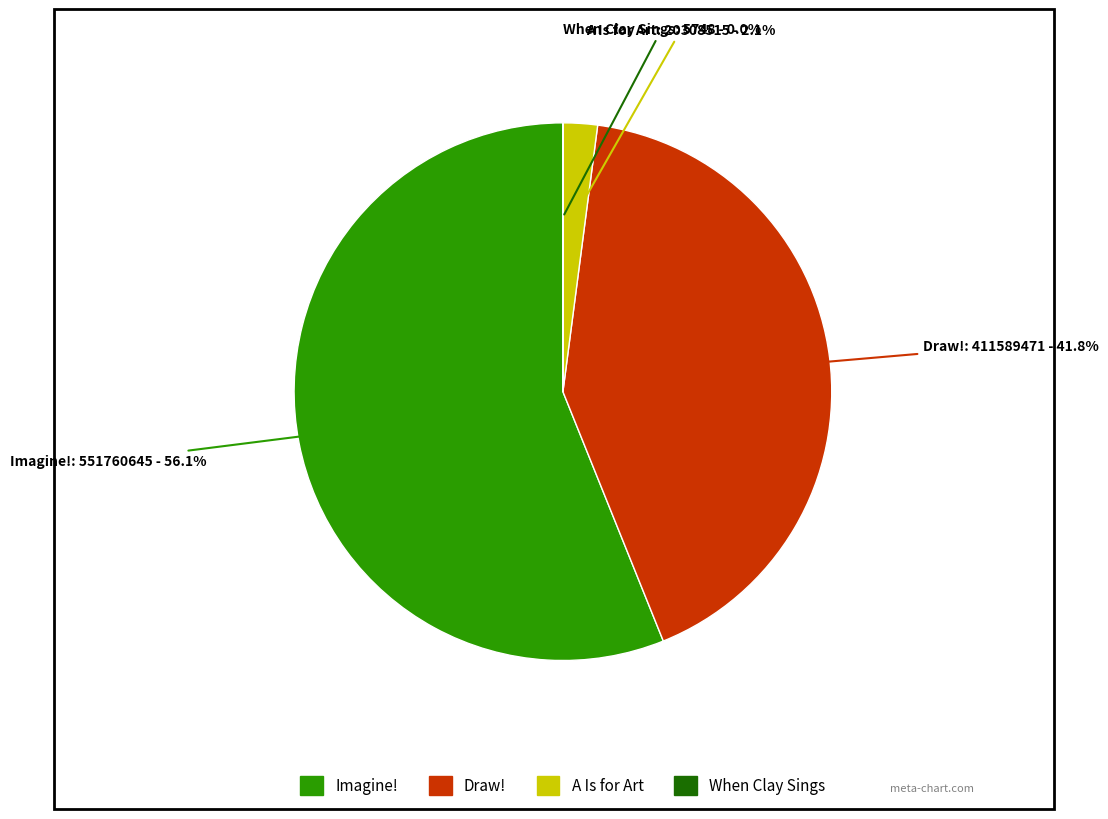

Which slice is the largest?

Imagine!